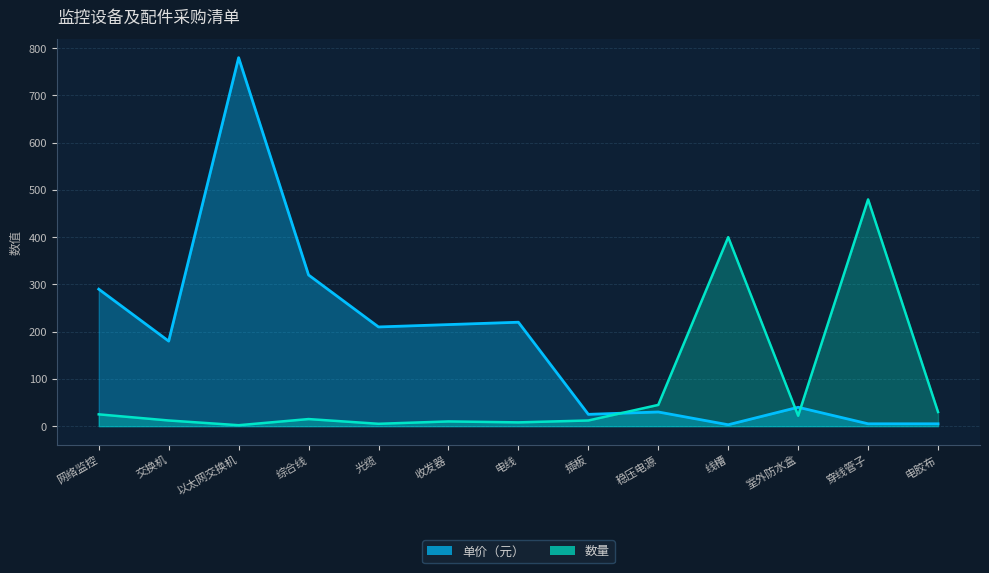

What is the value of the 单价（元） point at the 8th from the left?

25